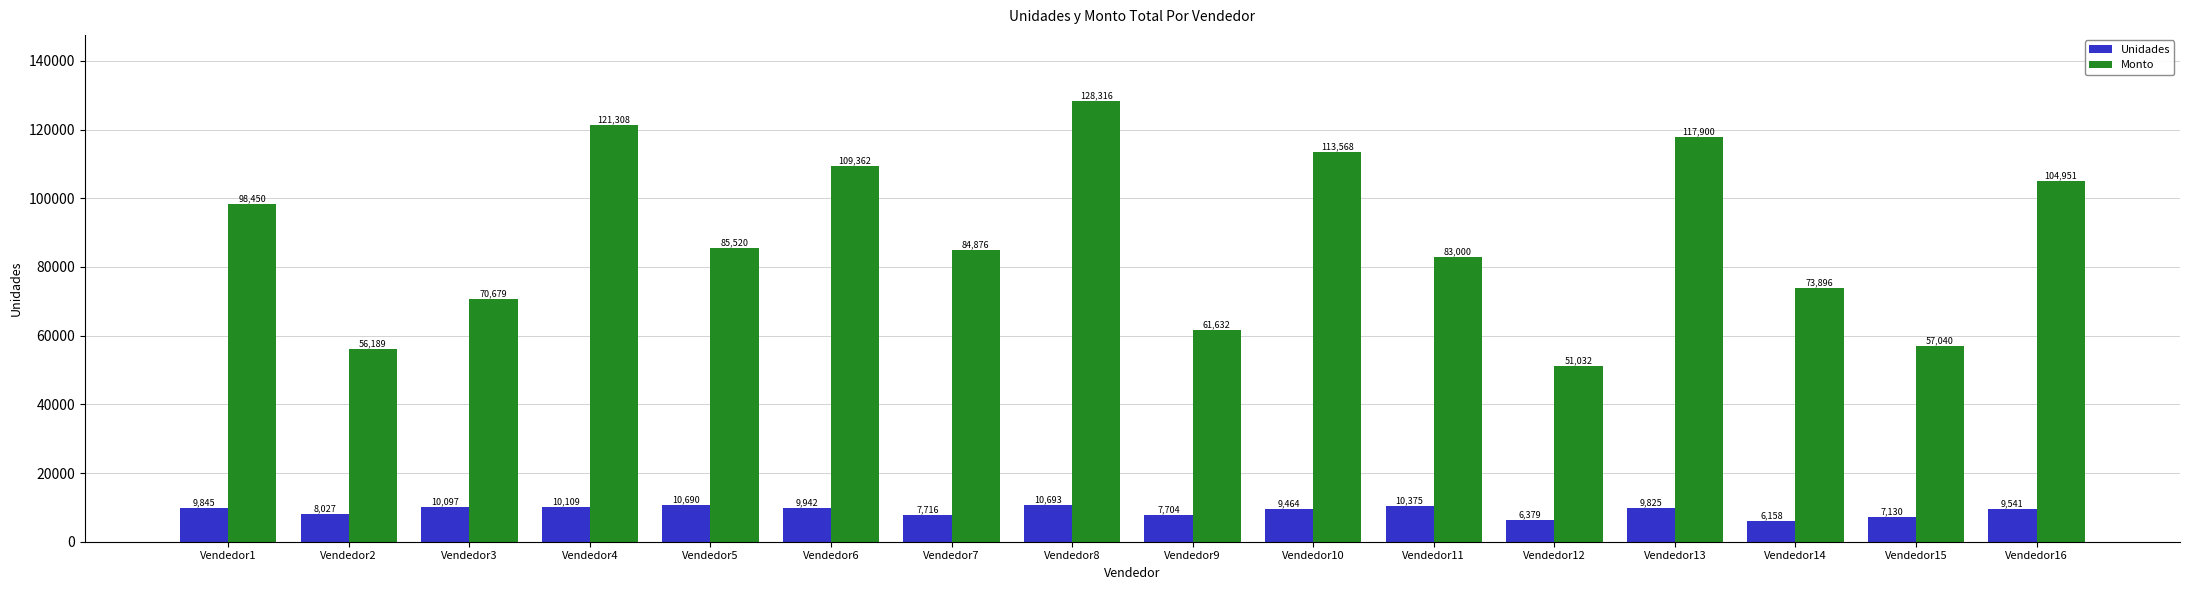

Reading left to right, transcribe all the data shown in this chart.

Unidades: 9845	8027	10097	10109	10690	9942	7716	10693	7704	9464	10375	6379	9825	6158	7130	9541
Monto: 98450	56189	70679	121308	85520	109362	84876	128316	61632	113568	83000	51032	117900	73896	57040	104951